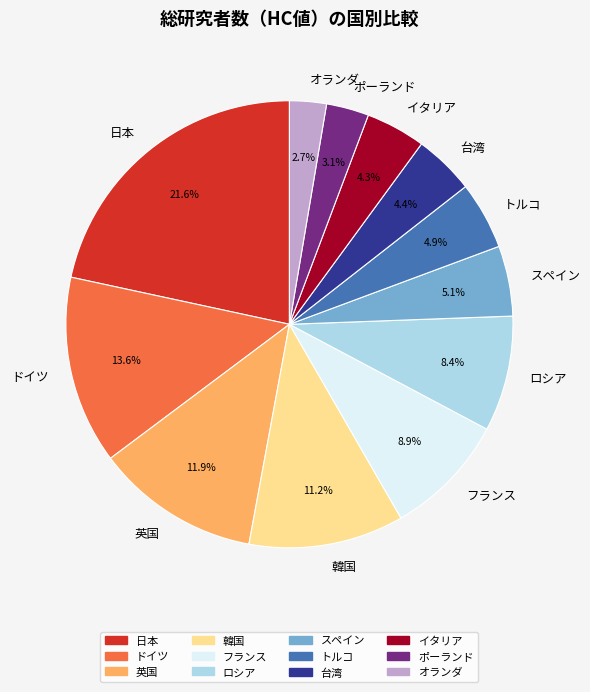

To the nearest percent, what is the difference between the largest and smallest slice percentages?

19%